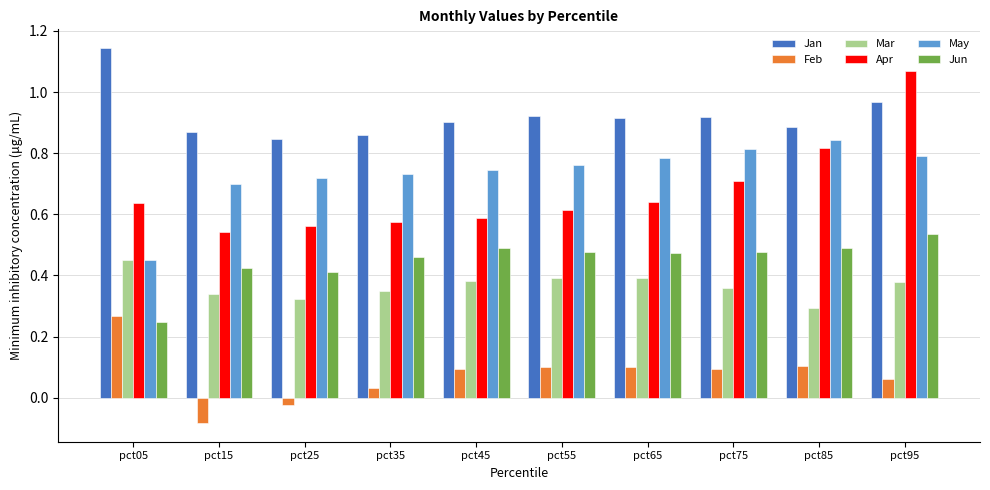

Where is May nearest to the value 0?

pct05